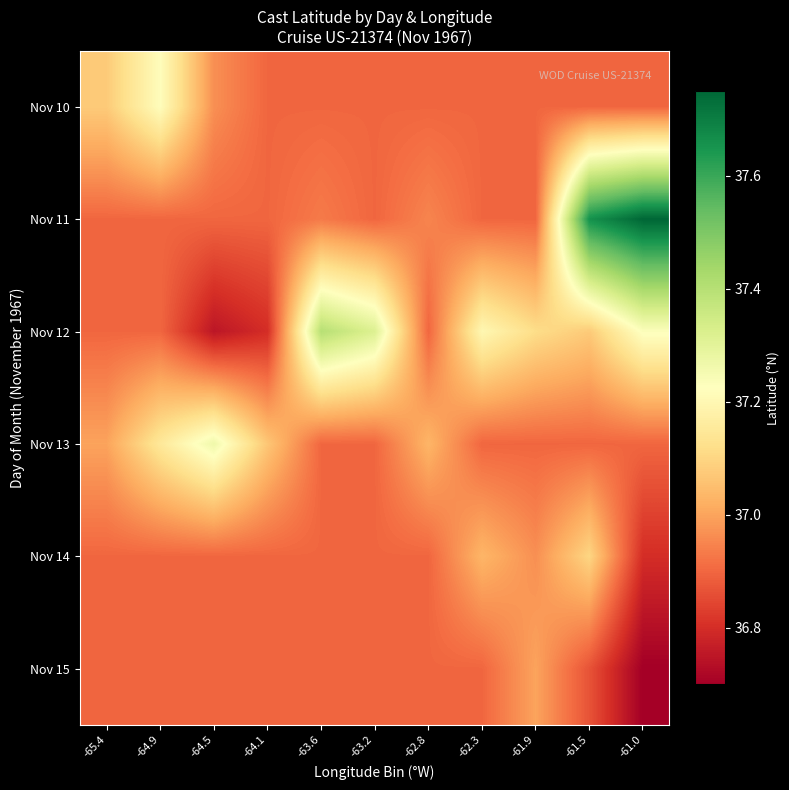

How many distinct data groups are displayed?

6